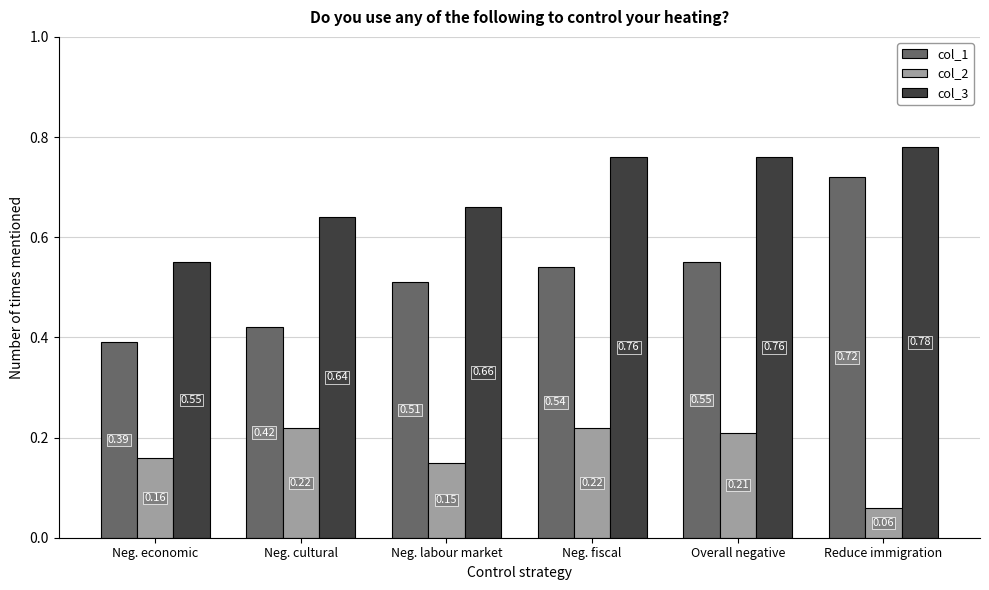

Which category has the lowest value in the col_3 series?

Neg. economic